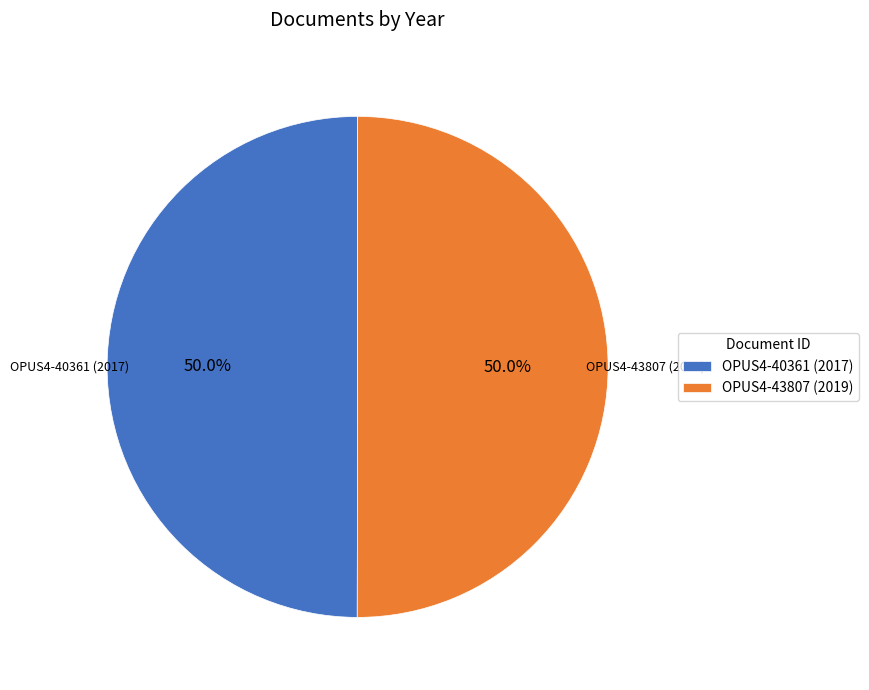

To the nearest percent, what percentage of the pie is OPUS4-40361 (2017)?

50%